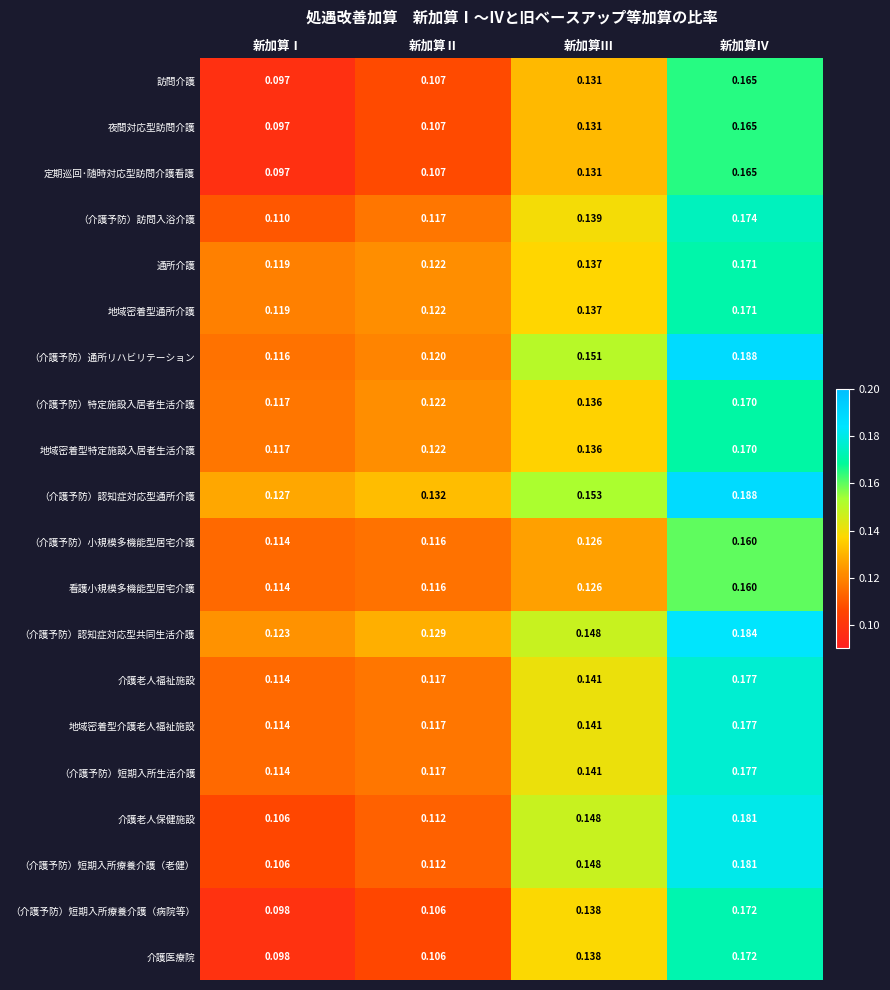

At which category does the chart reach its minimum across all series?

新加算Ⅰ